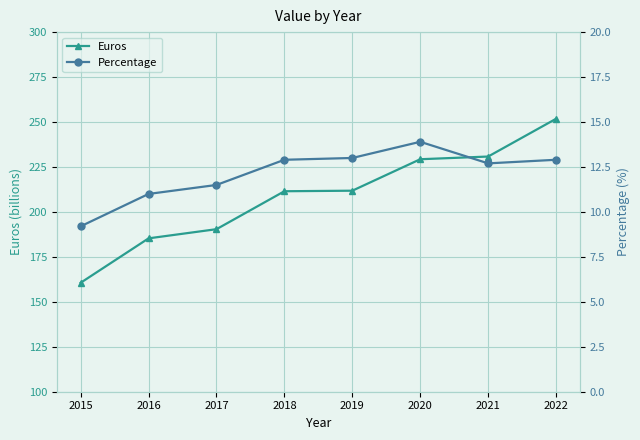

At which category does Percentage reach its first local peak?

2020